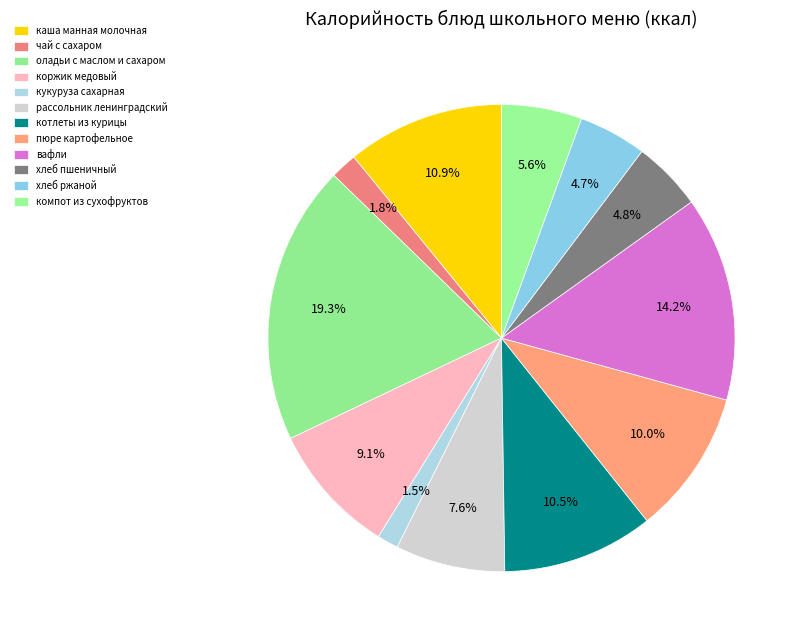

What is the smallest slice in the pie chart?

кукуруза сахарная